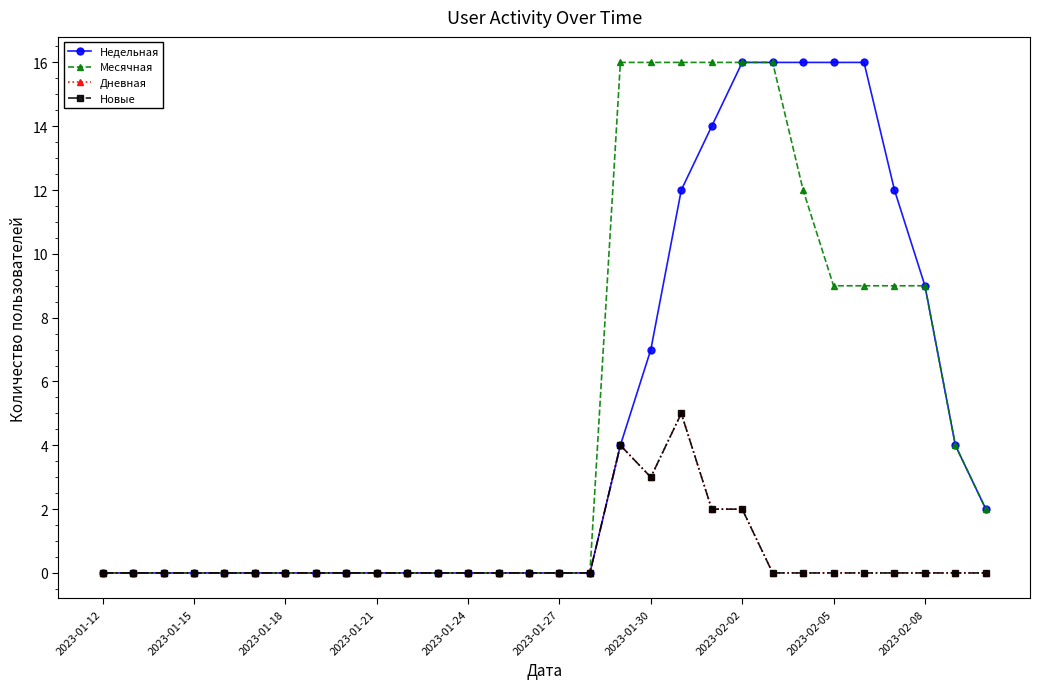

What is the greatest value displayed?

16